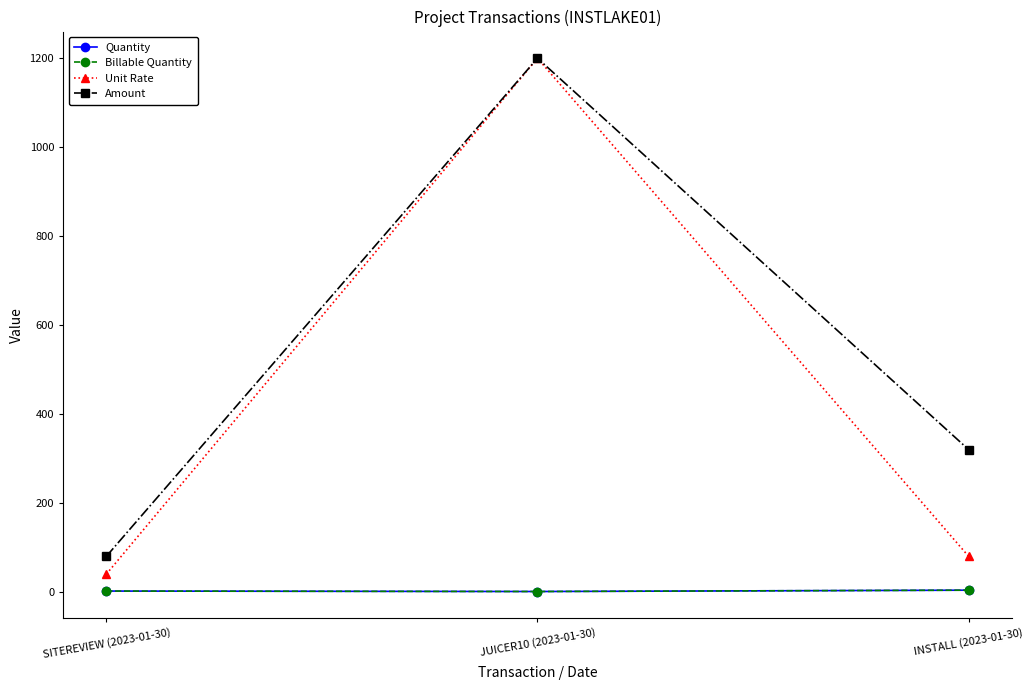

Reading left to right, transcribe all the data shown in this chart.

Quantity: SITEREVIEW (2023-01-30)=2	JUICER10 (2023-01-30)=1	INSTALL (2023-01-30)=4
Billable Quantity: SITEREVIEW (2023-01-30)=2	JUICER10 (2023-01-30)=1	INSTALL (2023-01-30)=4
Unit Rate: SITEREVIEW (2023-01-30)=40	JUICER10 (2023-01-30)=1200	INSTALL (2023-01-30)=80
Amount: SITEREVIEW (2023-01-30)=80	JUICER10 (2023-01-30)=1200	INSTALL (2023-01-30)=320